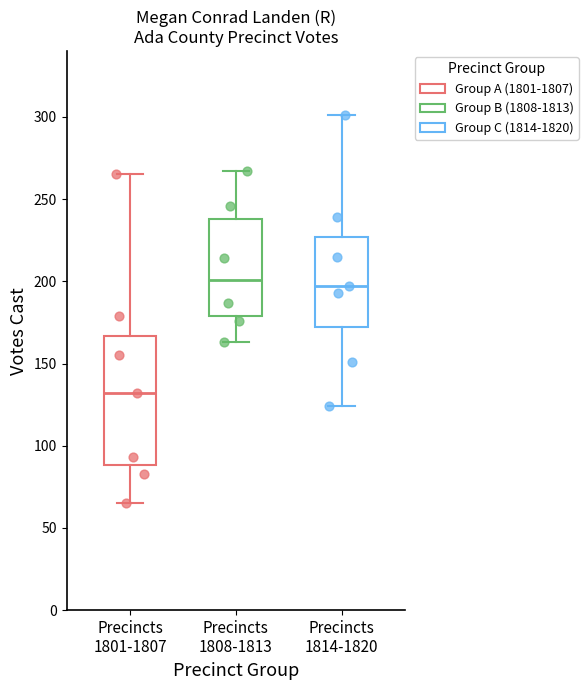

Reading left to right, transcribe this box plot: for each box, give where its median line is, the range the box spans, and where its two whiskers end, as read against the y-axis. The values are not printed on the chart, so give them approximately, as read against the axis.

Precincts 1801-1807: median 130, box 90 to 165, whiskers 65 to 265
Precincts 1808-1813: median 200, box 180 to 240, whiskers 165 to 265
Precincts 1814-1820: median 195, box 170 to 225, whiskers 125 to 300